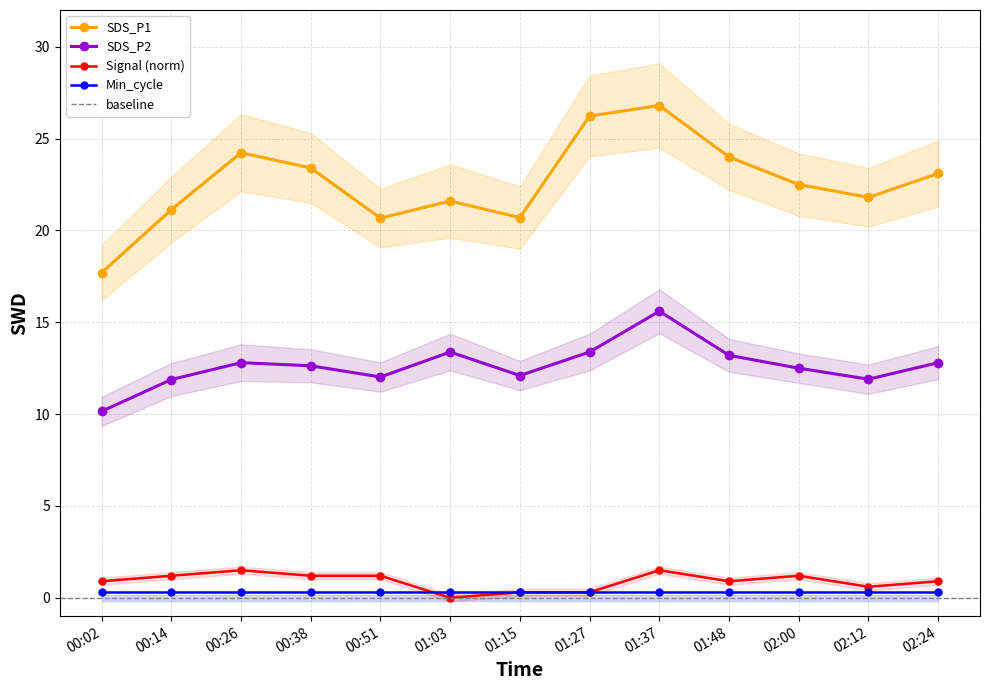

What is the difference between the second highest and second lowest values in the SDS_P2 series?

1.5